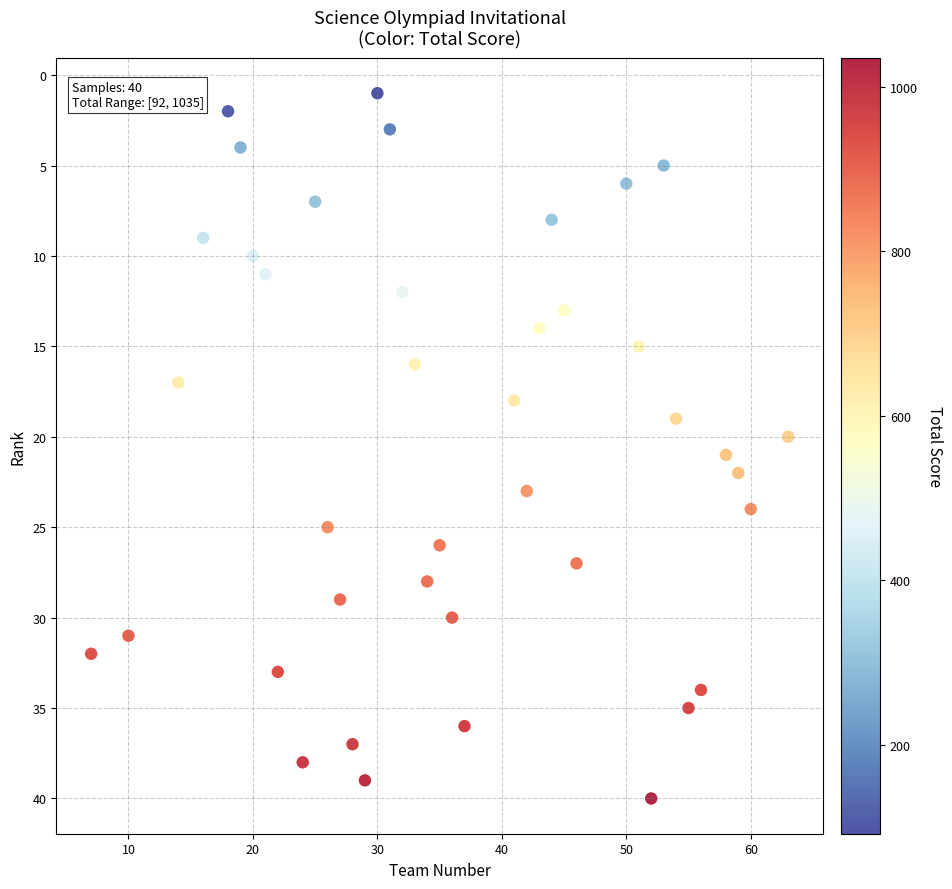

What is the range of Y values (max minus min)?

39